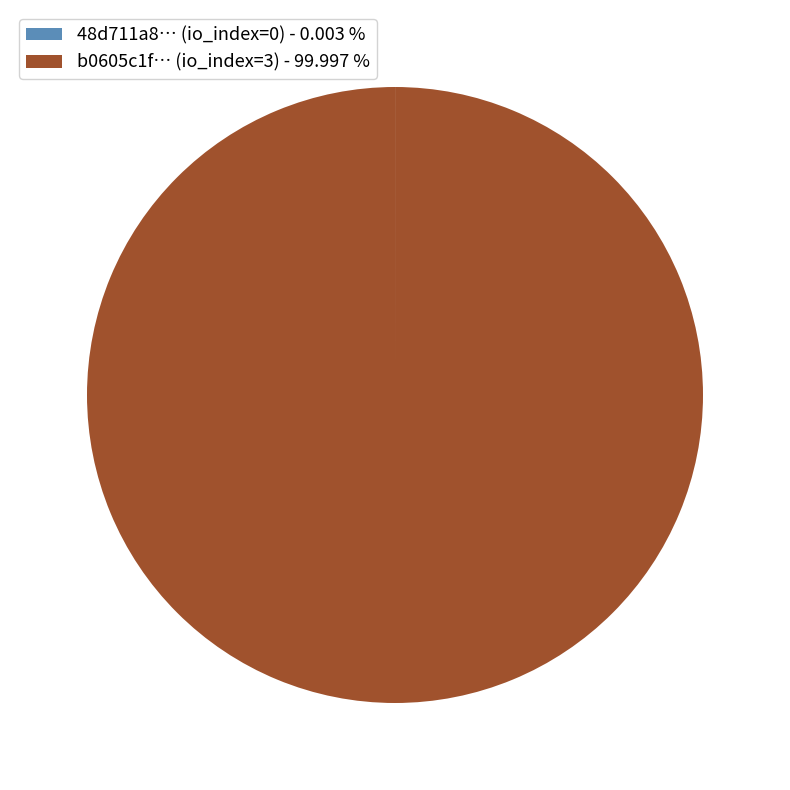

Which slice represents more than half of the pie?

b0605c1f… (io_index=3) - 99.997 %